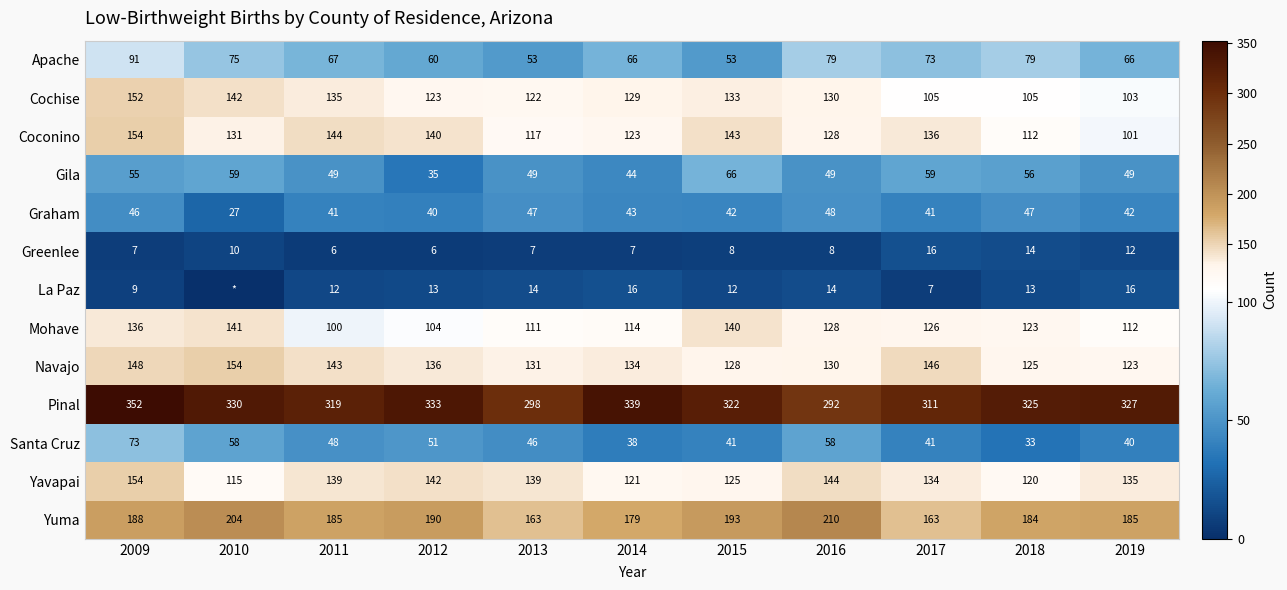

What is the spread (max minus min) of values at 2015?

314